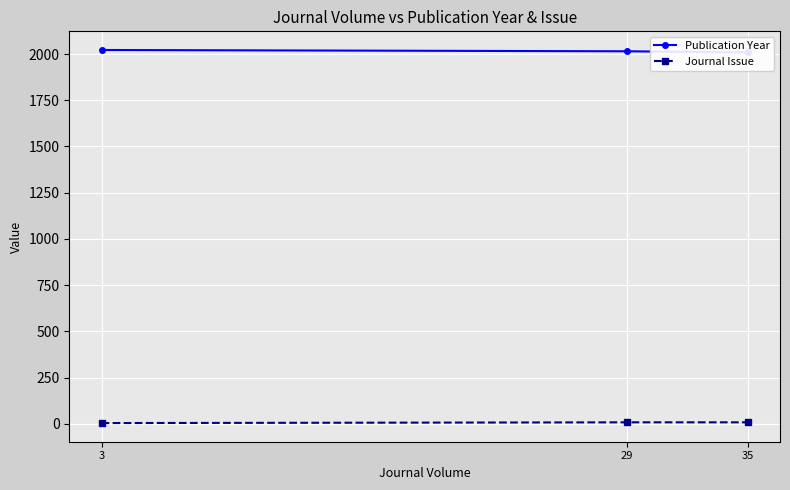

What is the value of the Publication Year point at the 2nd from the left?

2015